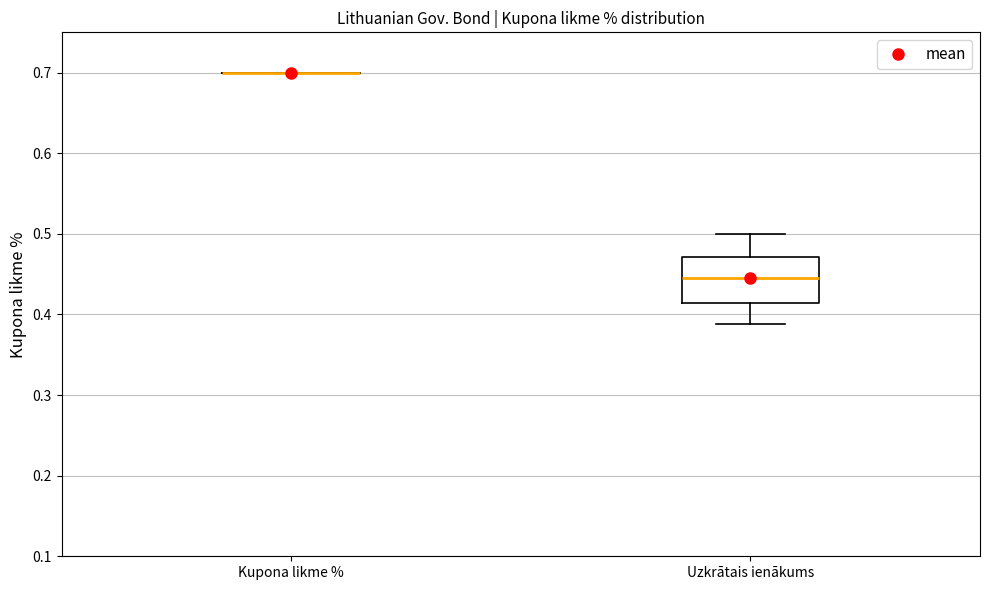

Reading left to right, transcribe this box plot: for each box, give where its median line is, the range the box spans, and where its two whiskers end, as read against the y-axis. The values are not printed on the chart, so give them approximately, as read against the axis.

Kupona likme %: box collapsed to a line at 0.70, whiskers 0.70 to 0.70
Uzkrātais ienākums: median 0.44, box 0.41 to 0.47, whiskers 0.39 to 0.50